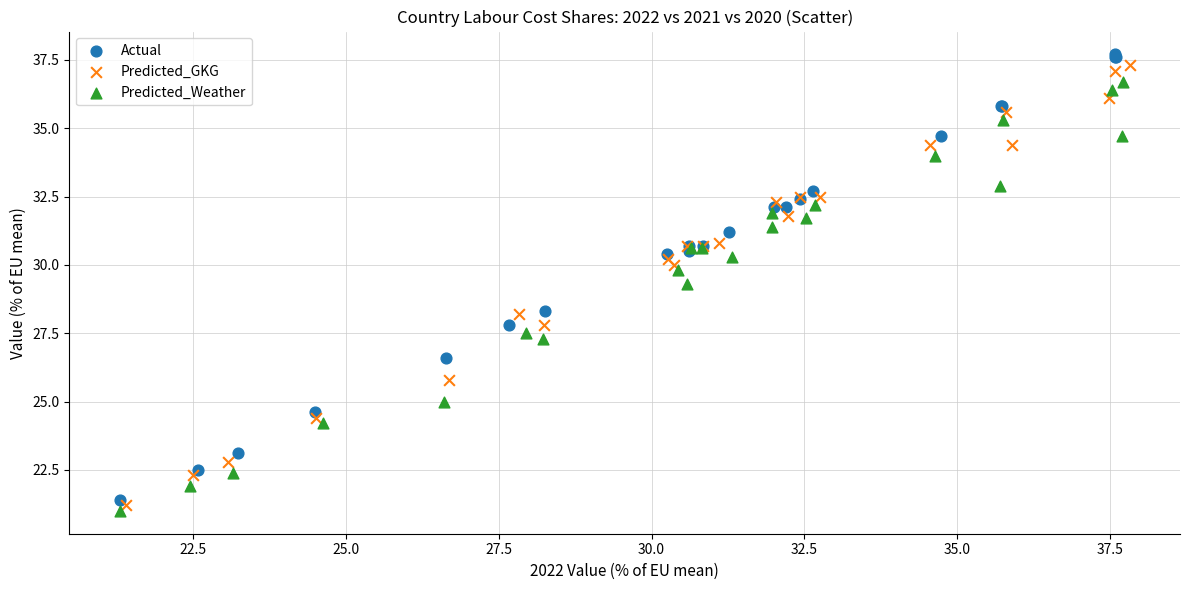

Which series reaches the maximum Y coordinate?

Actual